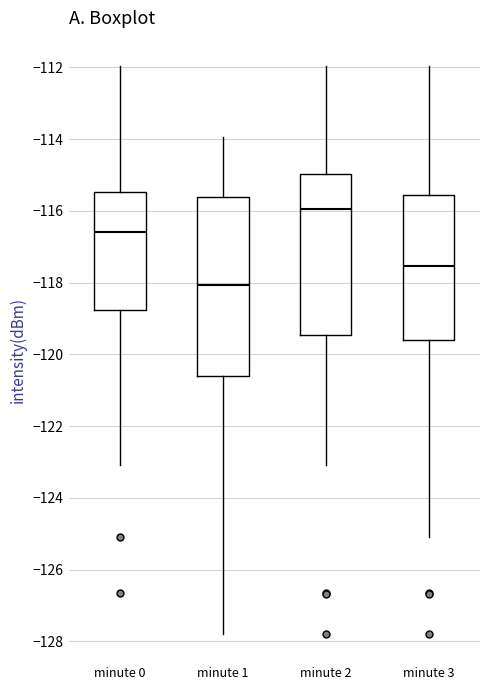

Reading left to right, transcribe this box plot: for each box, give where its median line is, the range the box spans, and where its two whiskers end, as read against the y-axis. The values are not printed on the chart, so give them approximately, as read against the axis.

minute 0: median -116.6, box -118.8 to -115.4, whiskers -123.0 to -112.0
minute 1: median -118.0, box -120.6 to -115.6, whiskers -127.8 to -114.0
minute 2: median -116.0, box -119.4 to -115.0, whiskers -123.0 to -112.0
minute 3: median -117.6, box -119.6 to -115.6, whiskers -125.0 to -112.0